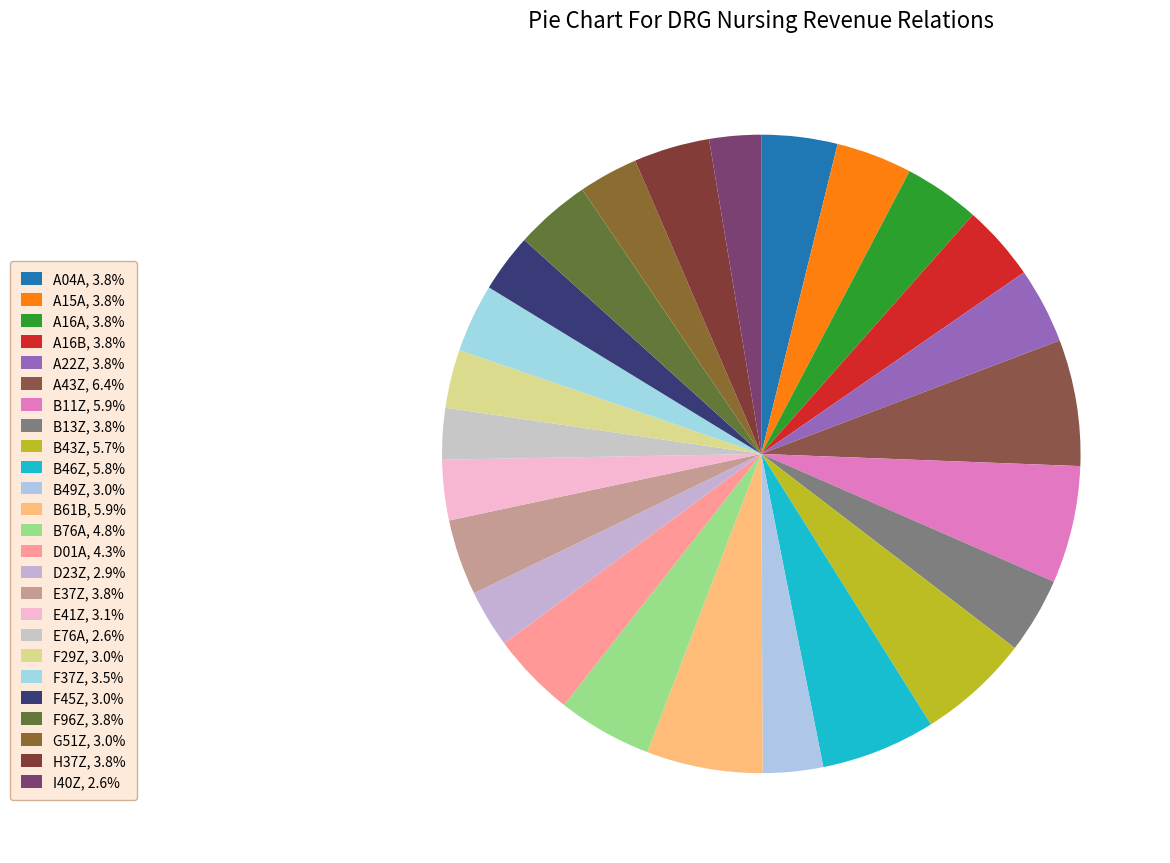

Between A22Z and B49Z, which is larger?

A22Z